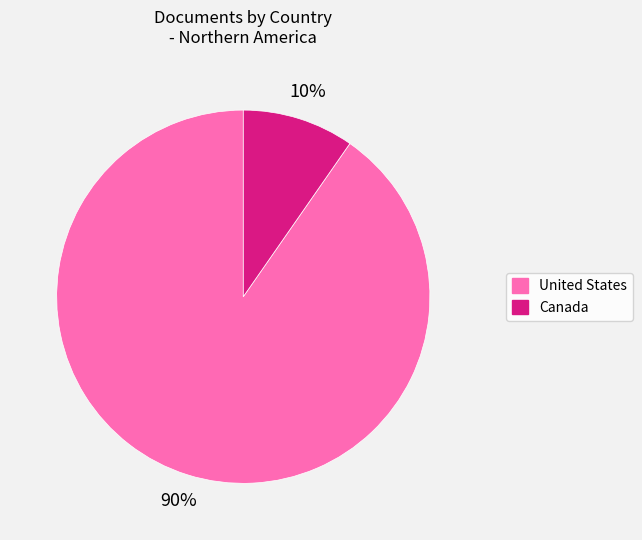

Combined, do Canada and United States account for over 50%?

Yes